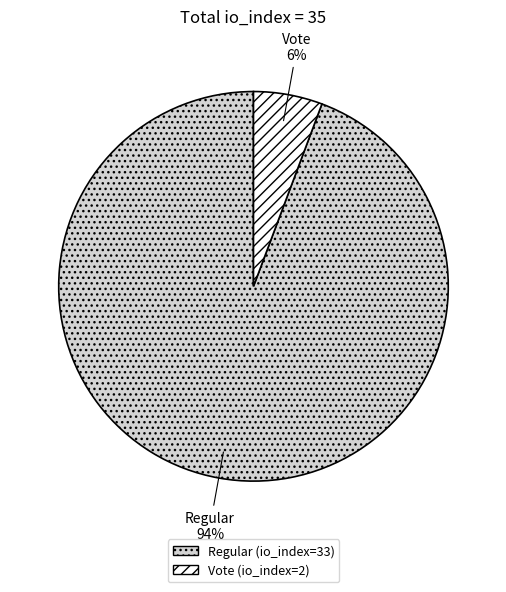

To the nearest percent, what is the average slice percentage?

50%